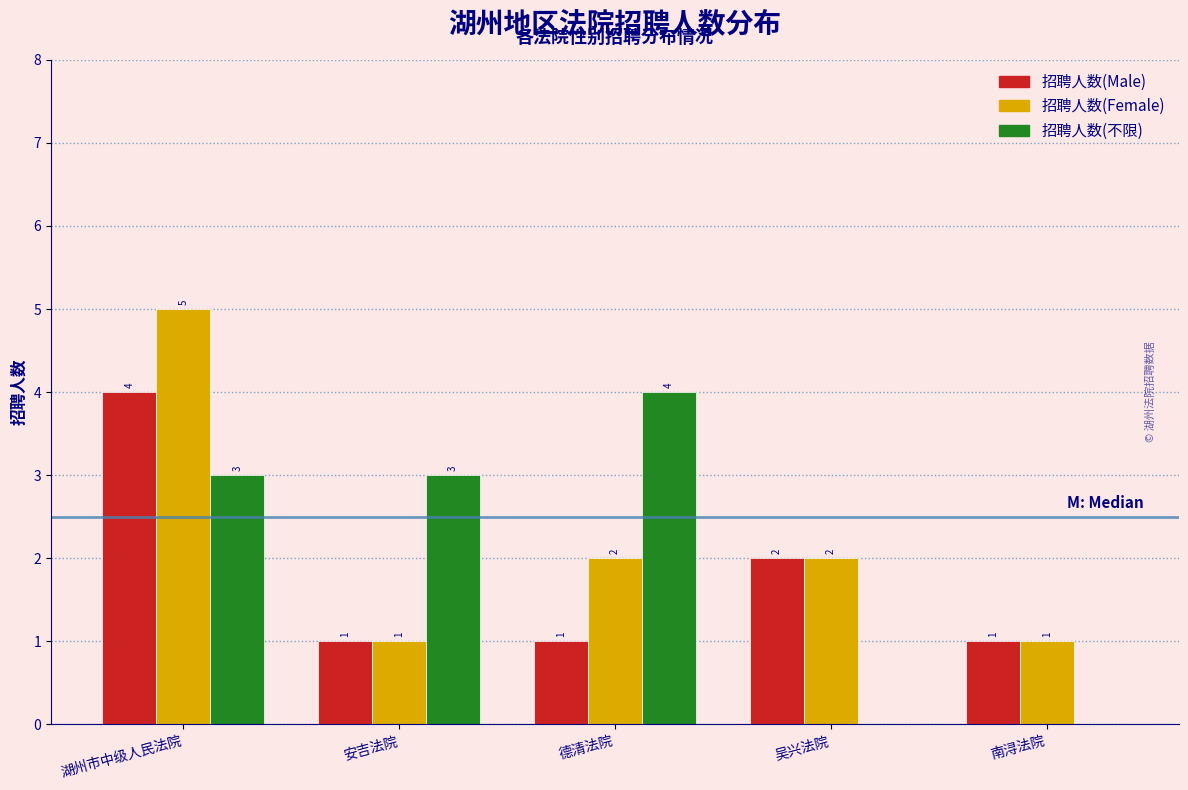

Reading left to right, transcribe all the data shown in this chart.

招聘人数(Male): 湖州市中级人民法院=4	安吉法院=1	德清法院=1	吴兴法院=2	南浔法院=1
招聘人数(Female): 湖州市中级人民法院=5	安吉法院=1	德清法院=2	吴兴法院=2	南浔法院=1
招聘人数(不限): 湖州市中级人民法院=3	安吉法院=3	德清法院=4	吴兴法院=0	南浔法院=0